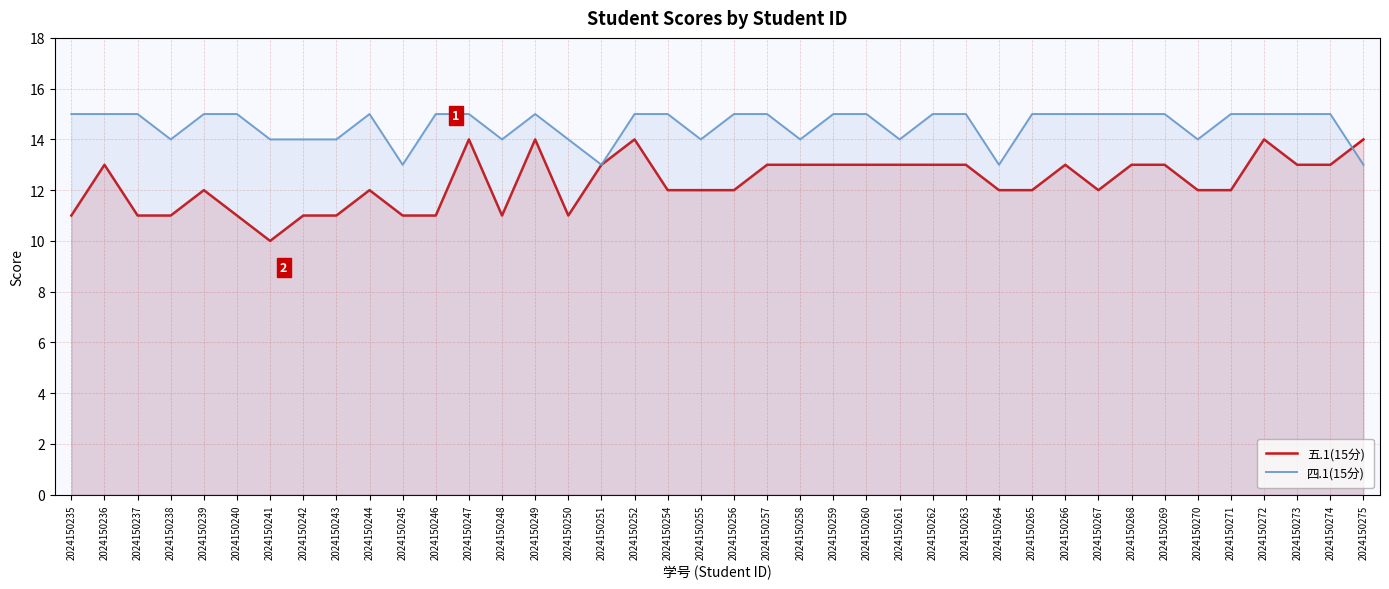

How many lines are shown in the chart?

2